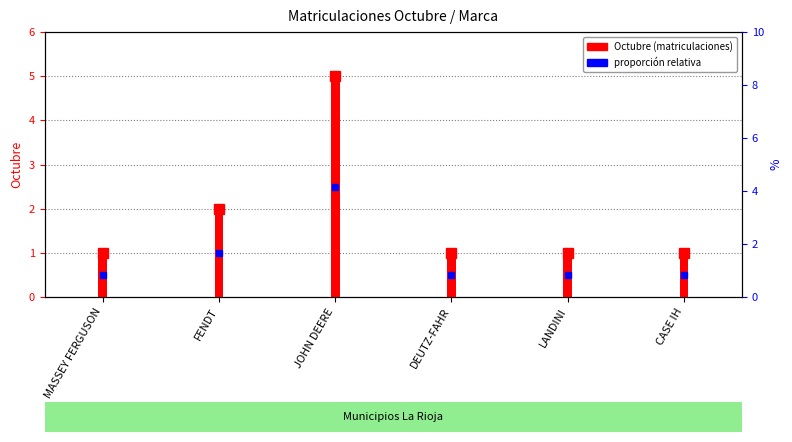

Reading right to left, transcribe all the data shown in this chart.

1	1	1	5	2	1